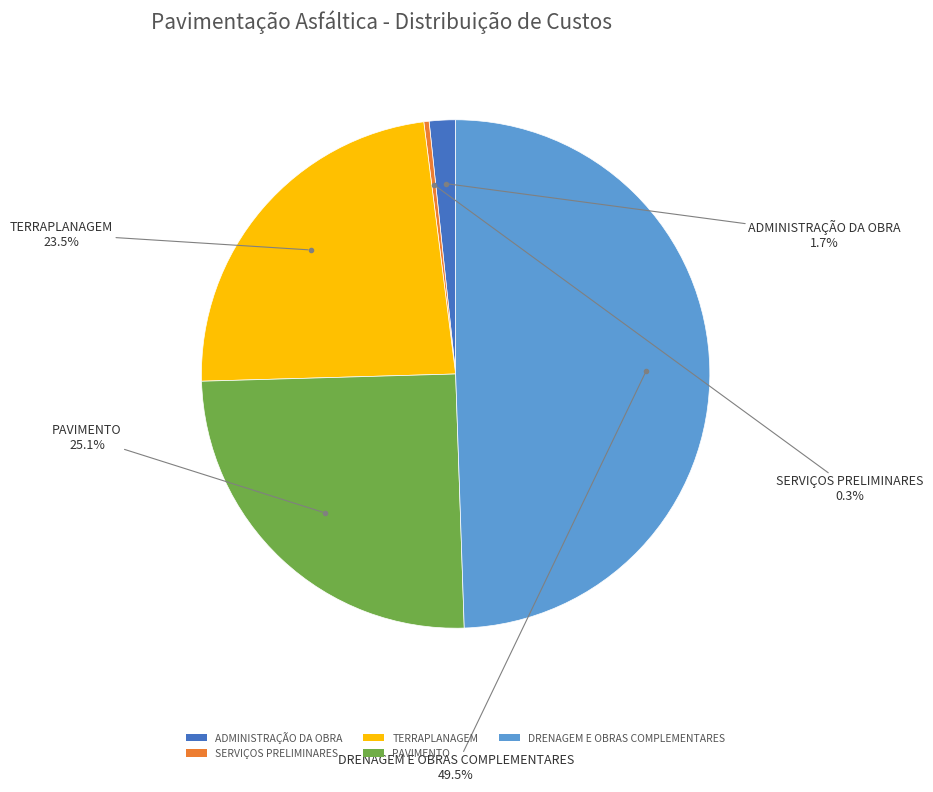

Rank the categories by value from lowest to highest.

SERVIÇOS PRELIMINARES, ADMINISTRAÇÃO DA OBRA, TERRAPLANAGEM, PAVIMENTO, DRENAGEM E OBRAS COMPLEMENTARES